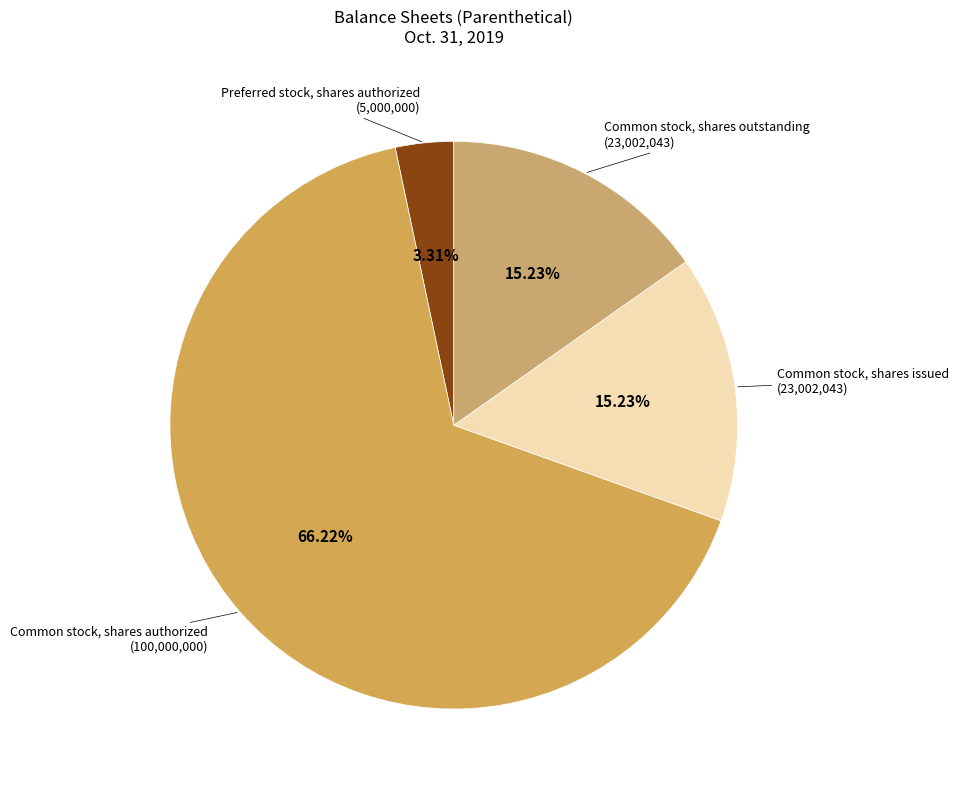

Which slice represents more than half of the pie?

Common stock, shares authorized